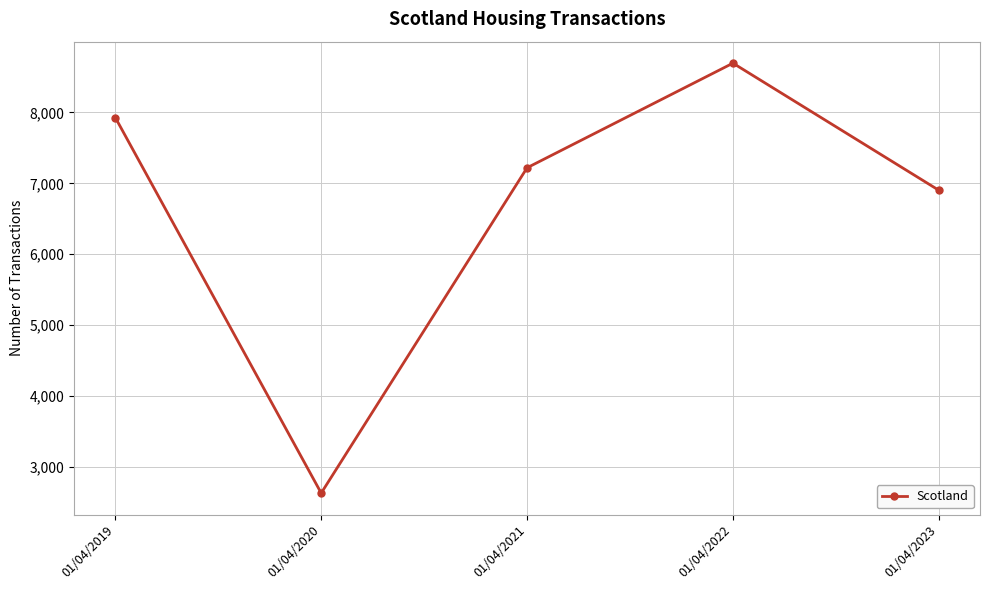

Which category has the highest value across all series?

01/04/2022